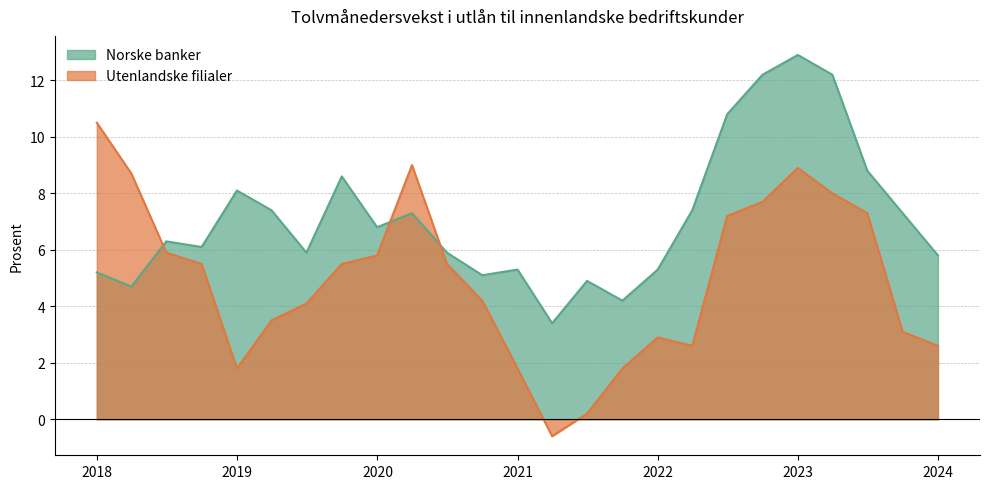

How many lines are shown in the chart?

2